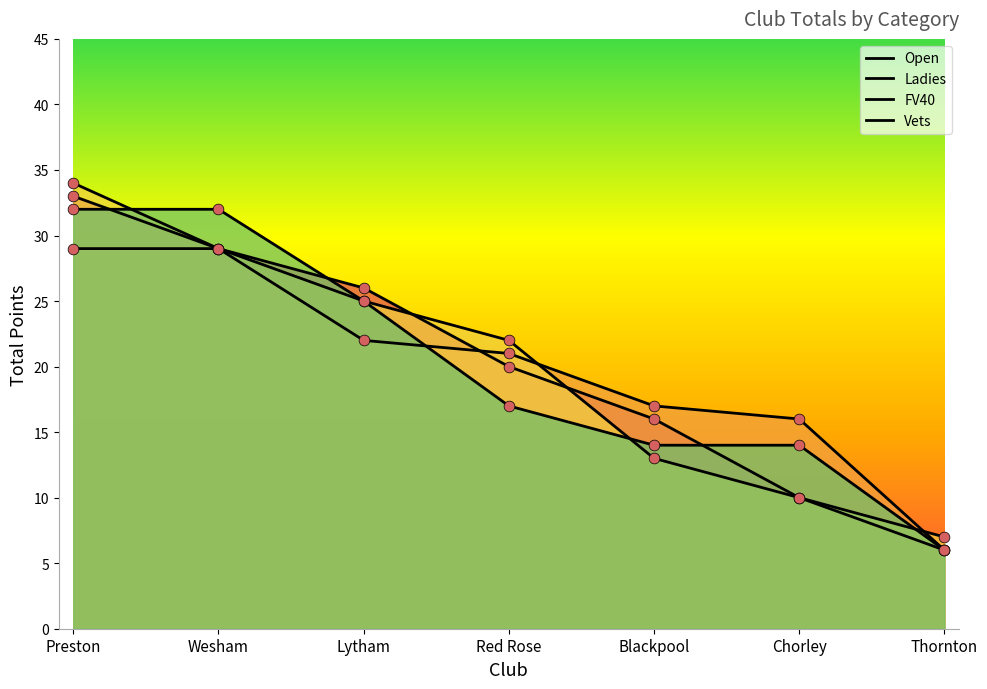

Is the value of FV40 at Preston greater than the value of Vets at Blackpool?

Yes